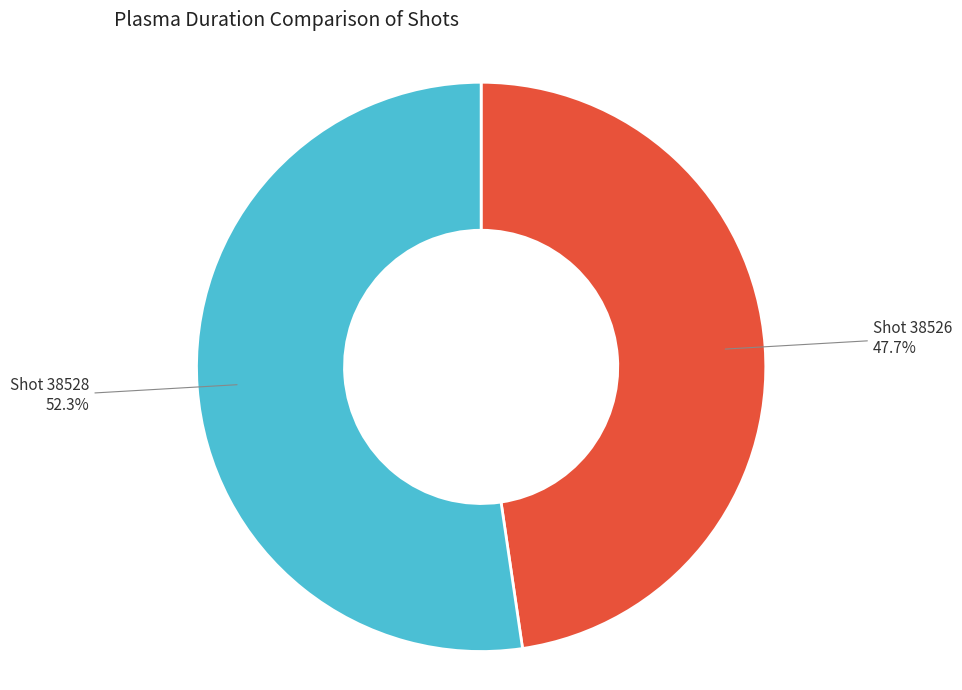

Does Shot 38528 account for over 50% of the chart?

Yes